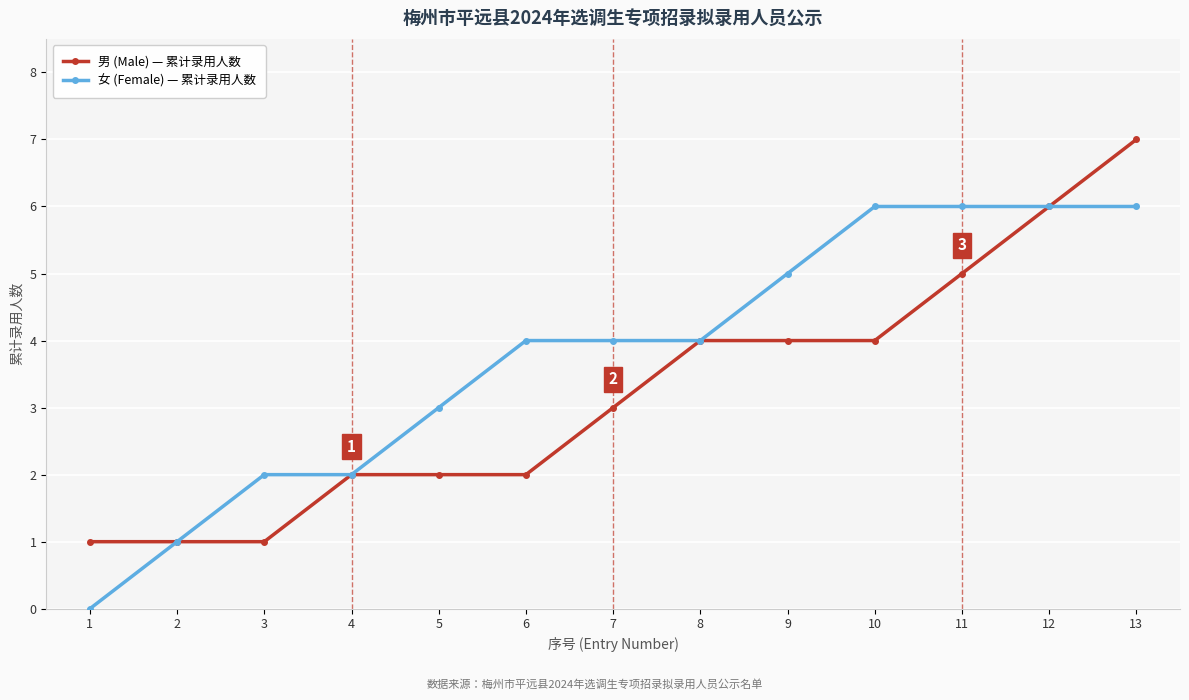

The value of 女 (Female) — 累计录用人数 at 9 is 7. True or false?

False